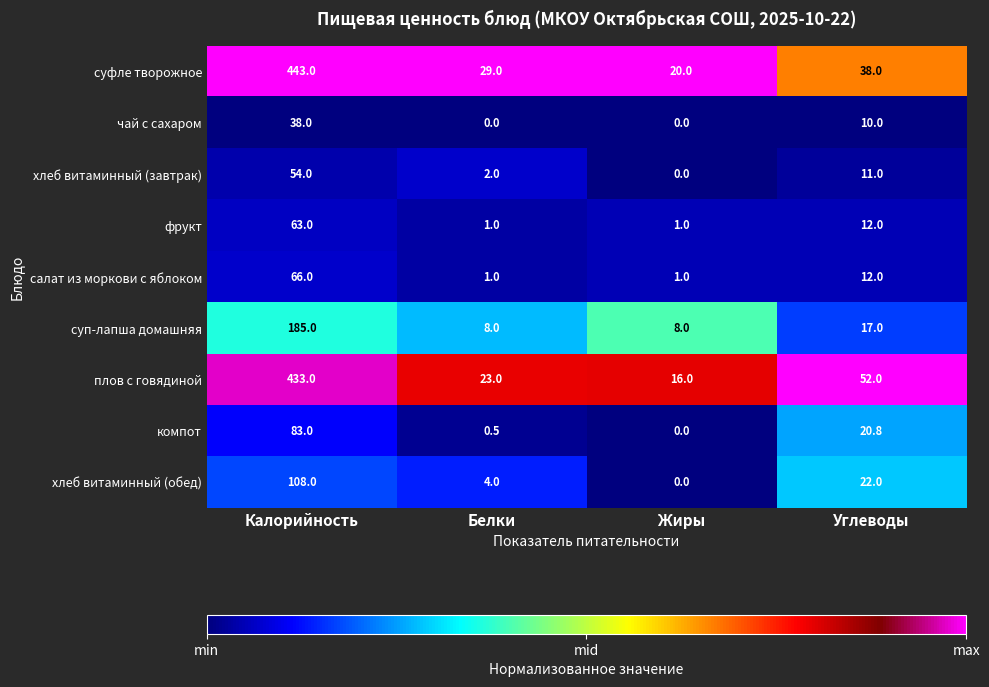

List the series in order of their peak value, lowest first.

чай с сахаром, хлеб витаминный (завтрак), фрукт, салат из моркови с яблоком, компот, хлеб витаминный (обед), суп-лапша домашняя, плов с говядиной, суфле творожное